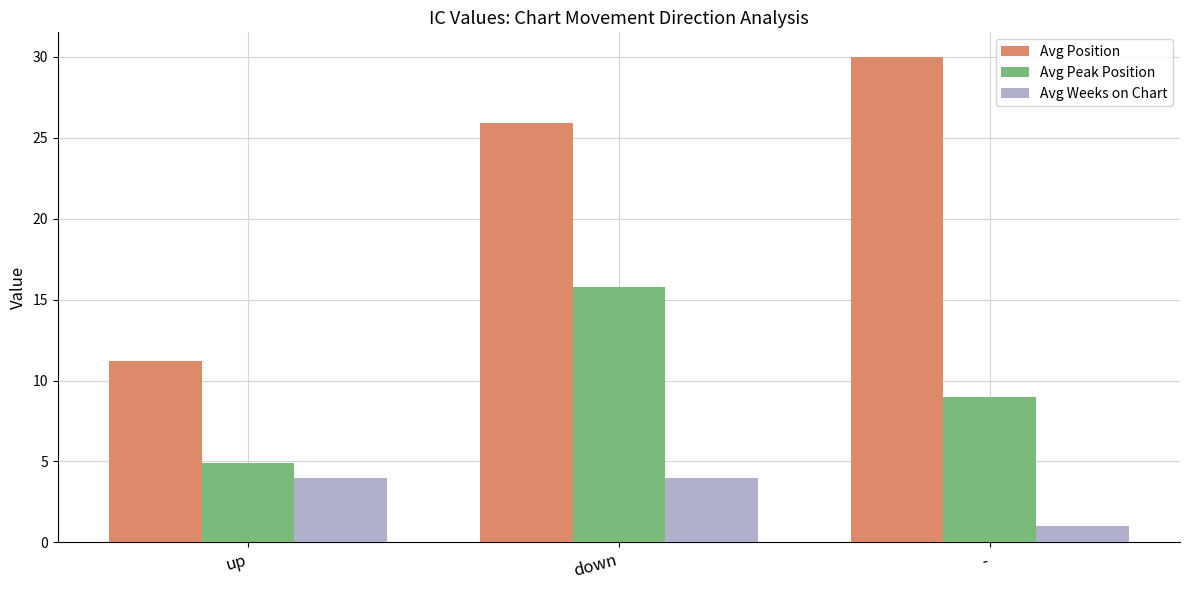

What is the label of the 2nd bar from the right?

down